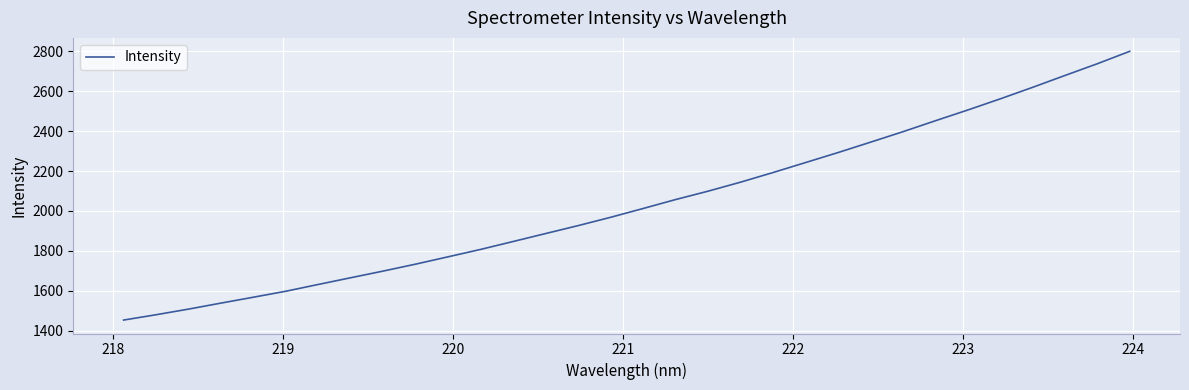

What is the greatest value displayed?

2799.6